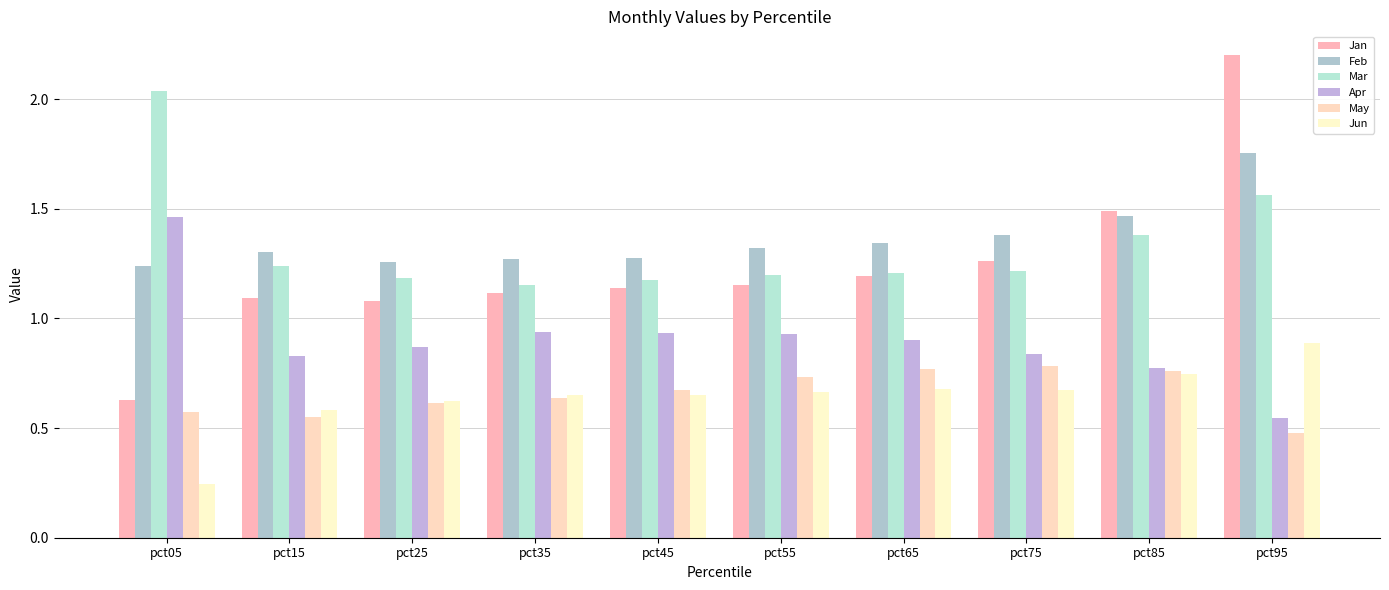

At how many categories does at least one series exceed 2?

2